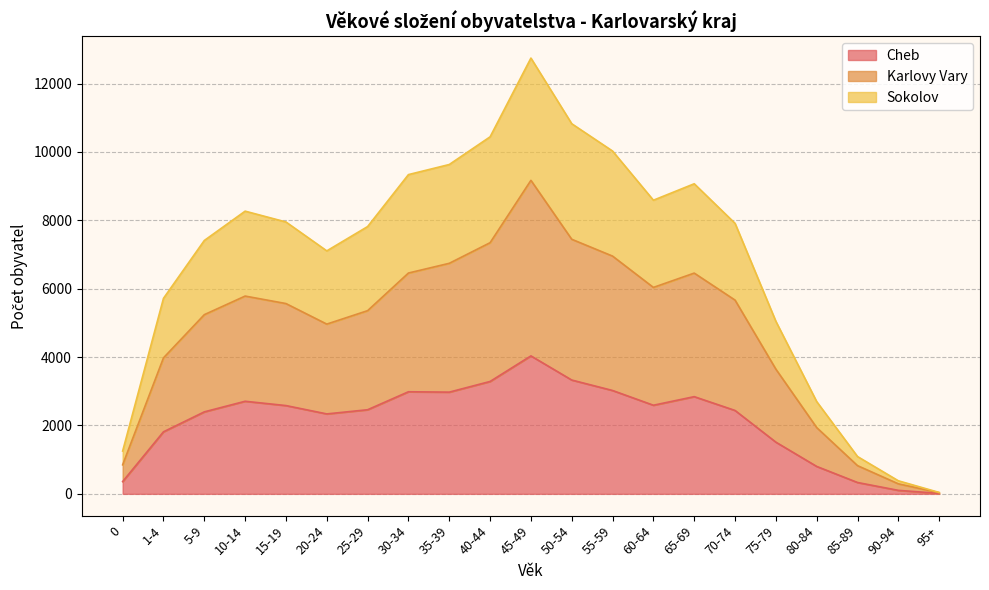

What is the highest value of the Cheb series?

4035